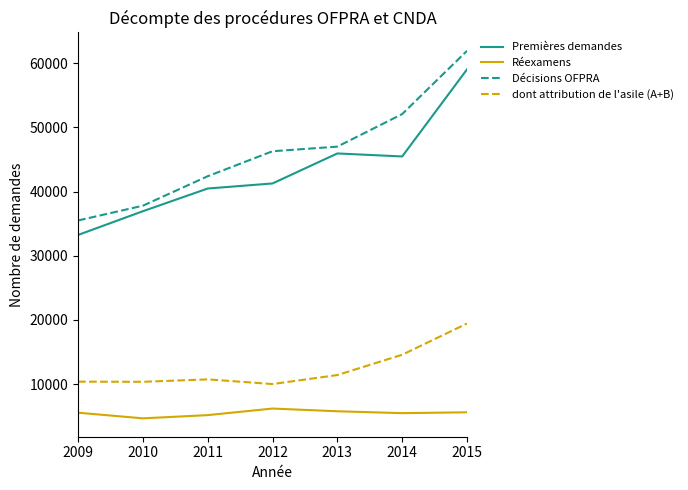

What is the lowest value of the Décisions OFPRA series?

35490